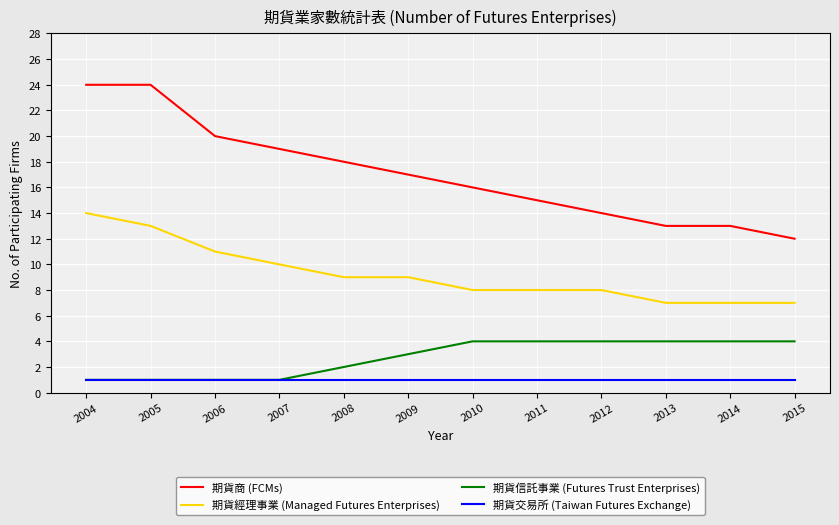

True or false: 期貨經理事業 (Managed Futures Enterprises) and 期貨商 (FCMs) intersect in this chart.

False